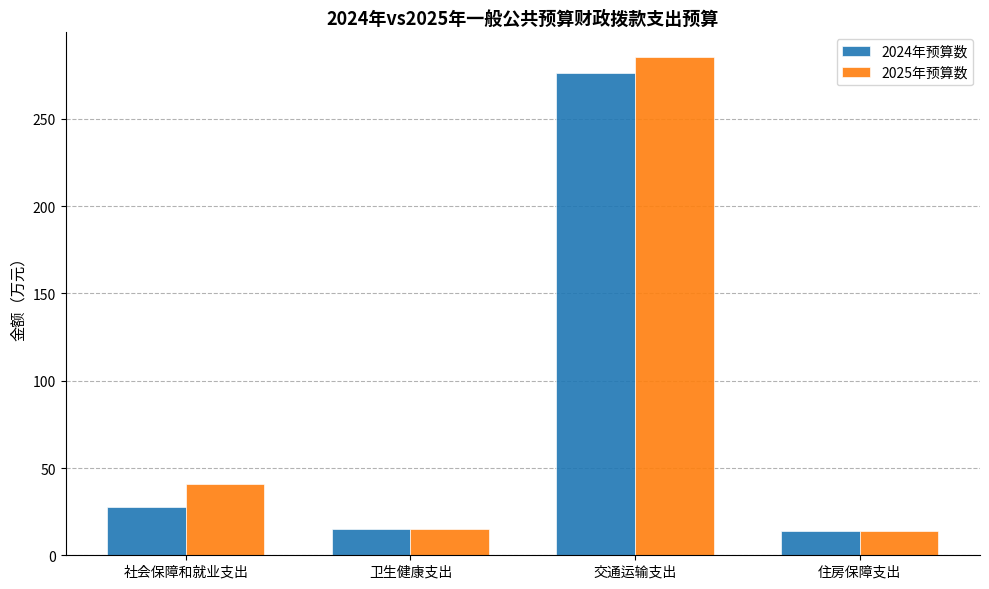

Are the bars grouped side by side (vs. stacked)?

Yes